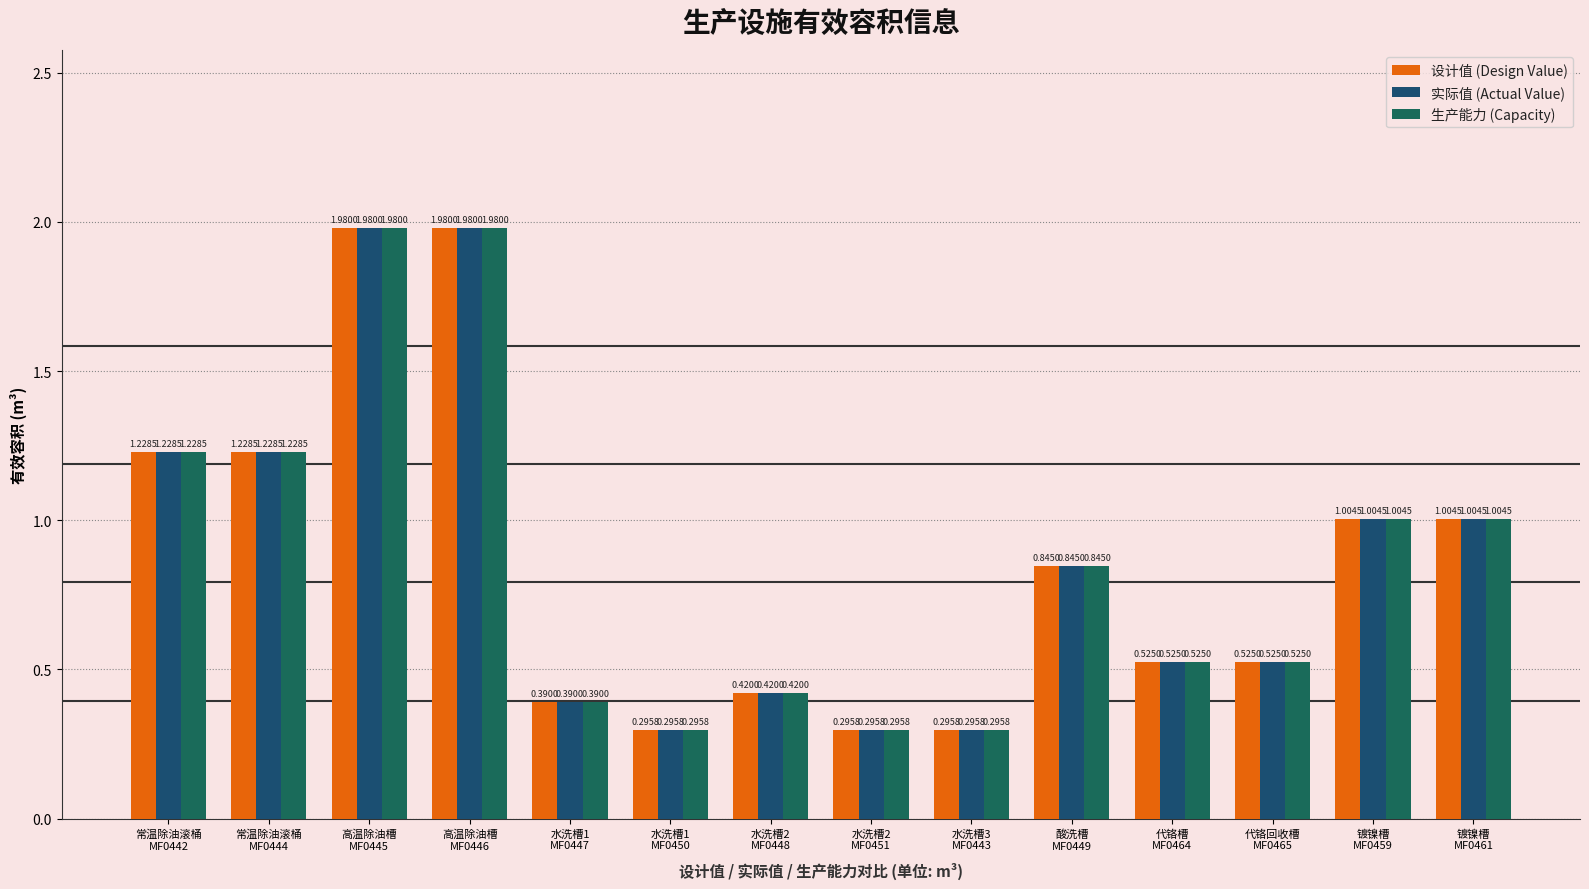

What is the maximum value for 设计值 (Design Value)?

2.0